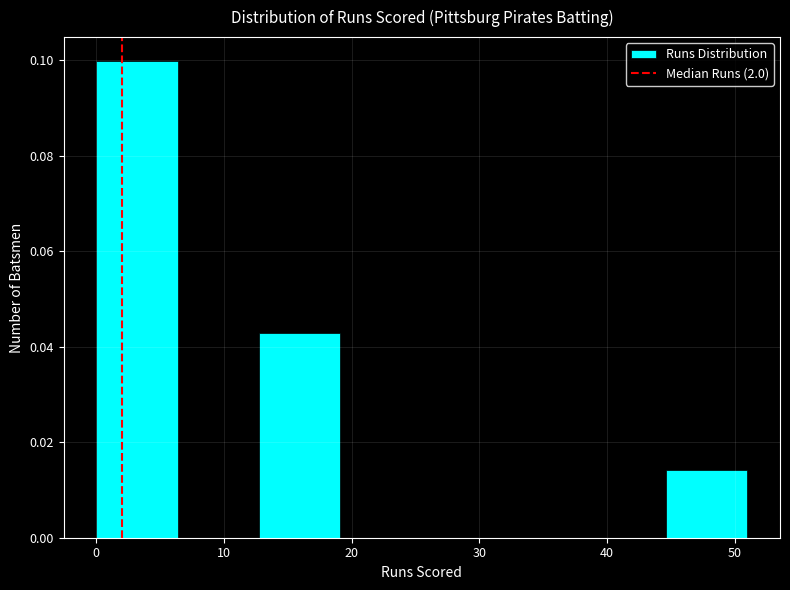

Reading left to right, transcribe this chart: for each bar, give the range it covers on the x-axis and its height. Neither the bar edges nor the heights are printed on the chart, so give them approximately, as read against the axes.

0 to 6: 0.100
6 to 13: 0
13 to 19: 0.042
19 to 26: 0
26 to 32: 0
32 to 38: 0
38 to 45: 0
45 to 51: 0.014